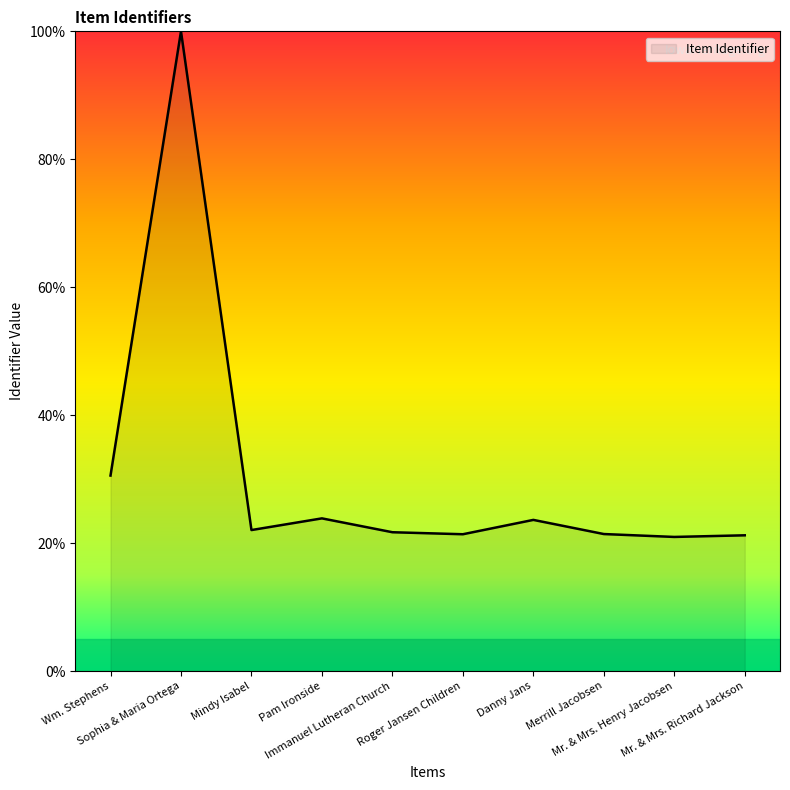

What is the difference between the maximum and minimum values?

79.0